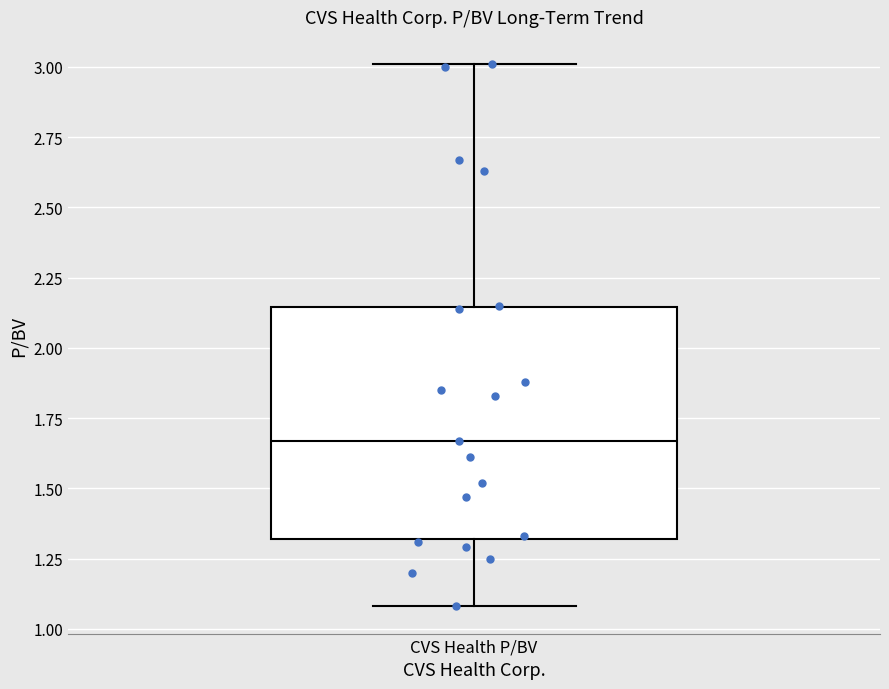

Transcribe this box plot: give where the median line is, the range the box spans, and where the two whiskers end, as read against the y-axis. The values are not printed on the chart, so give them approximately, as read against the axis.

median 1.65, box 1.30 to 2.15, whiskers 1.10 to 3.00